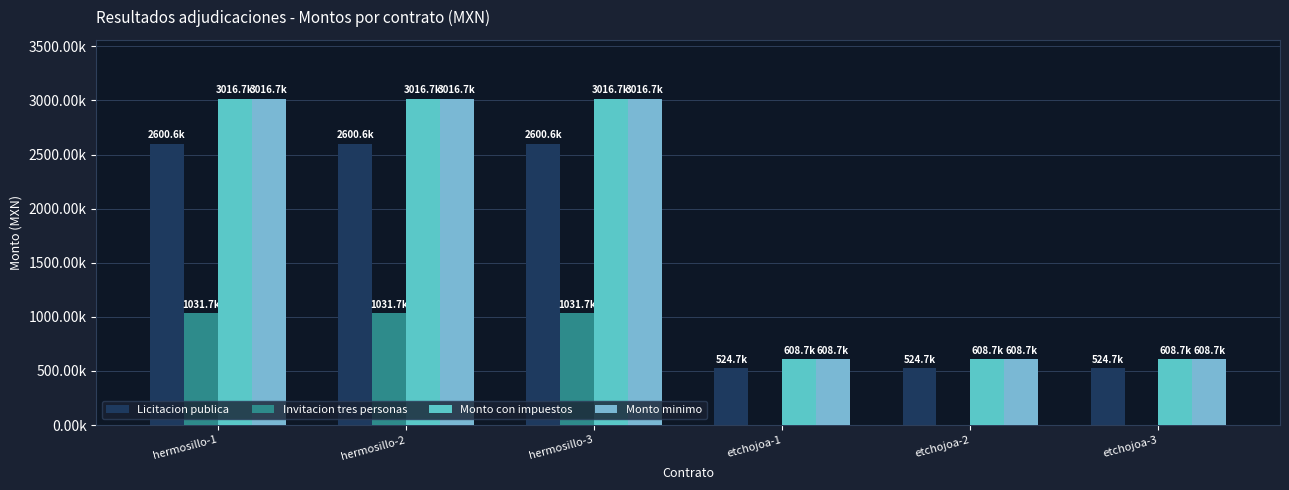

What is the difference between the maximum and second lowest values in the Invitacion tres personas series?

1031651